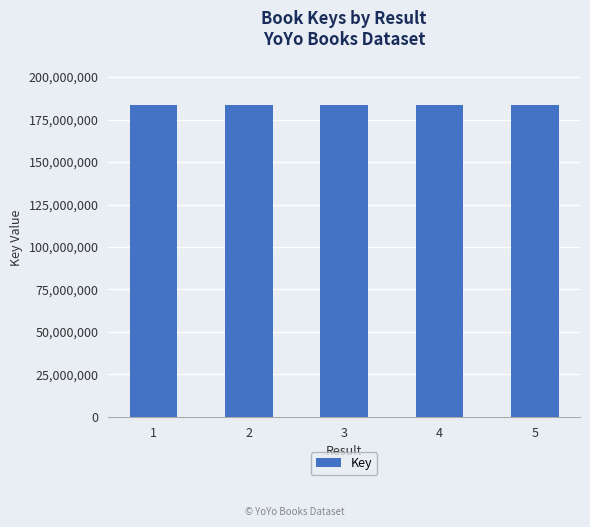

Is it true that the value at 2 is 251765388?

False